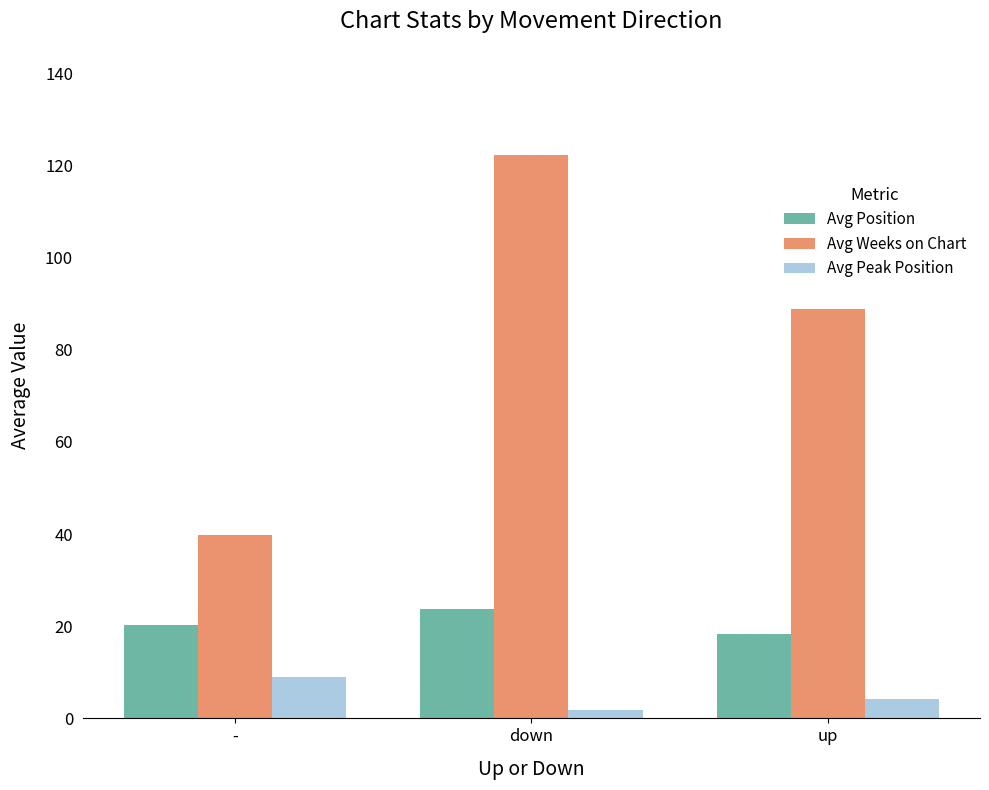

What position from the right is up?

1